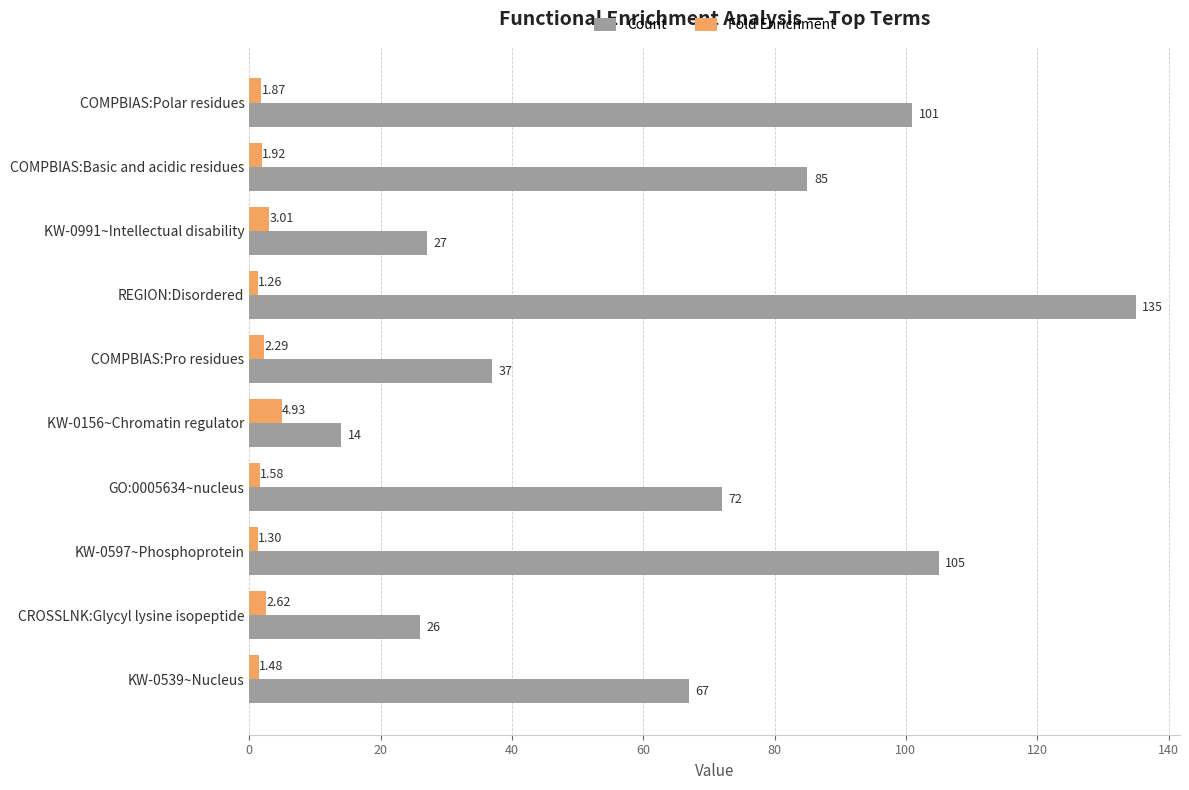

Which series has the widest spread of values?

Count